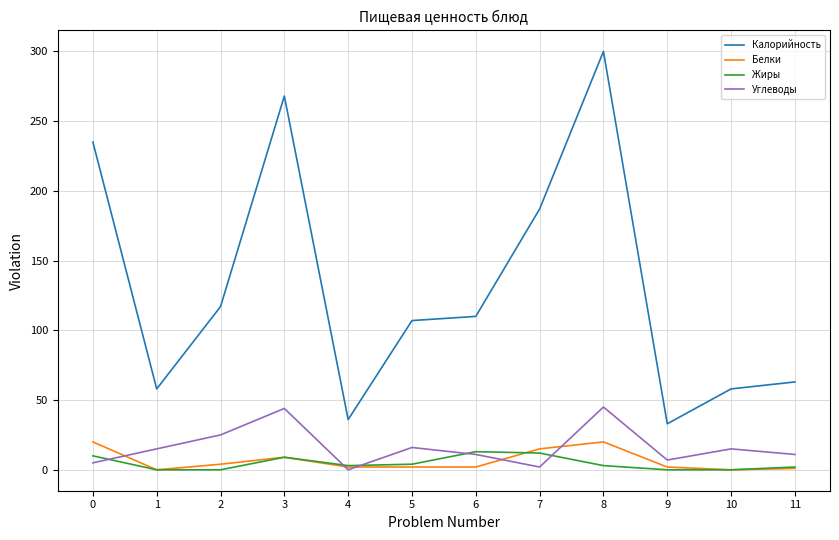

What is the maximum value shown in the chart?

300